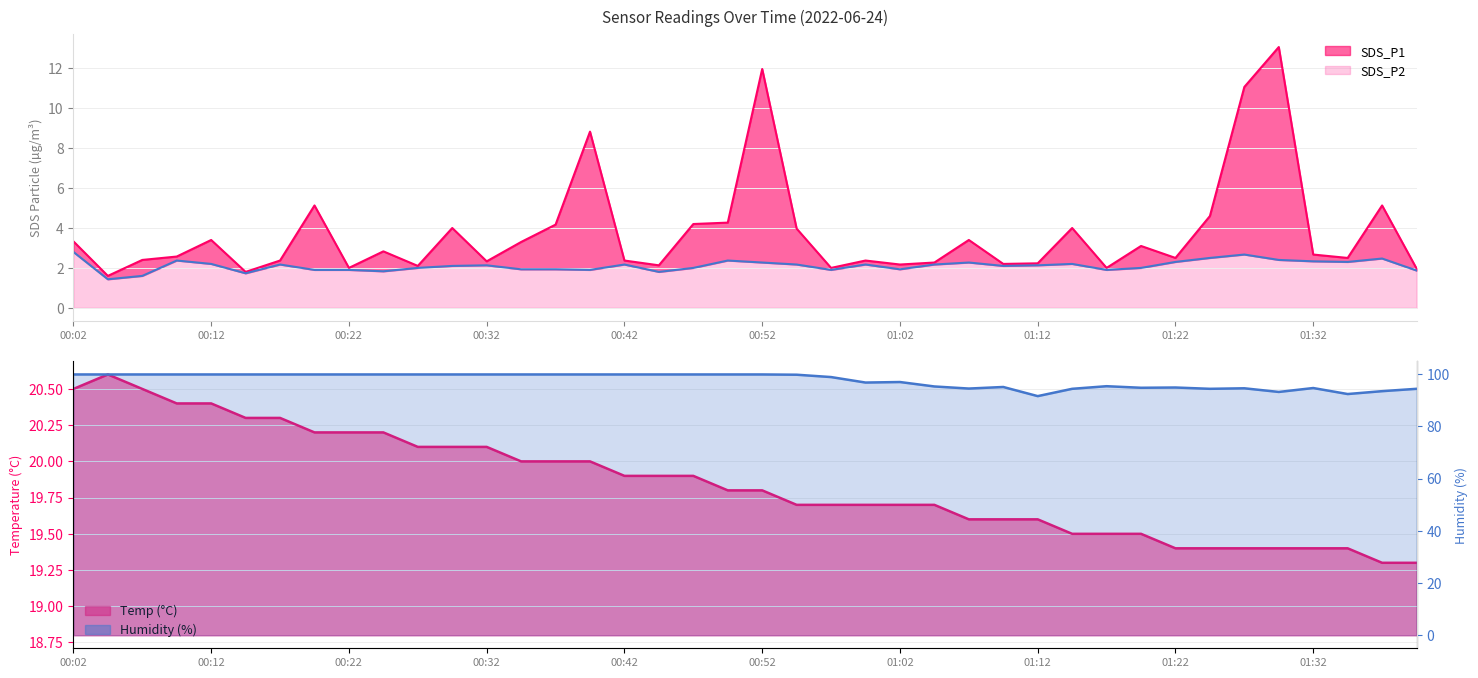

In Humidity, how many points are lower than both neighbors (excluding endpoints)?

7